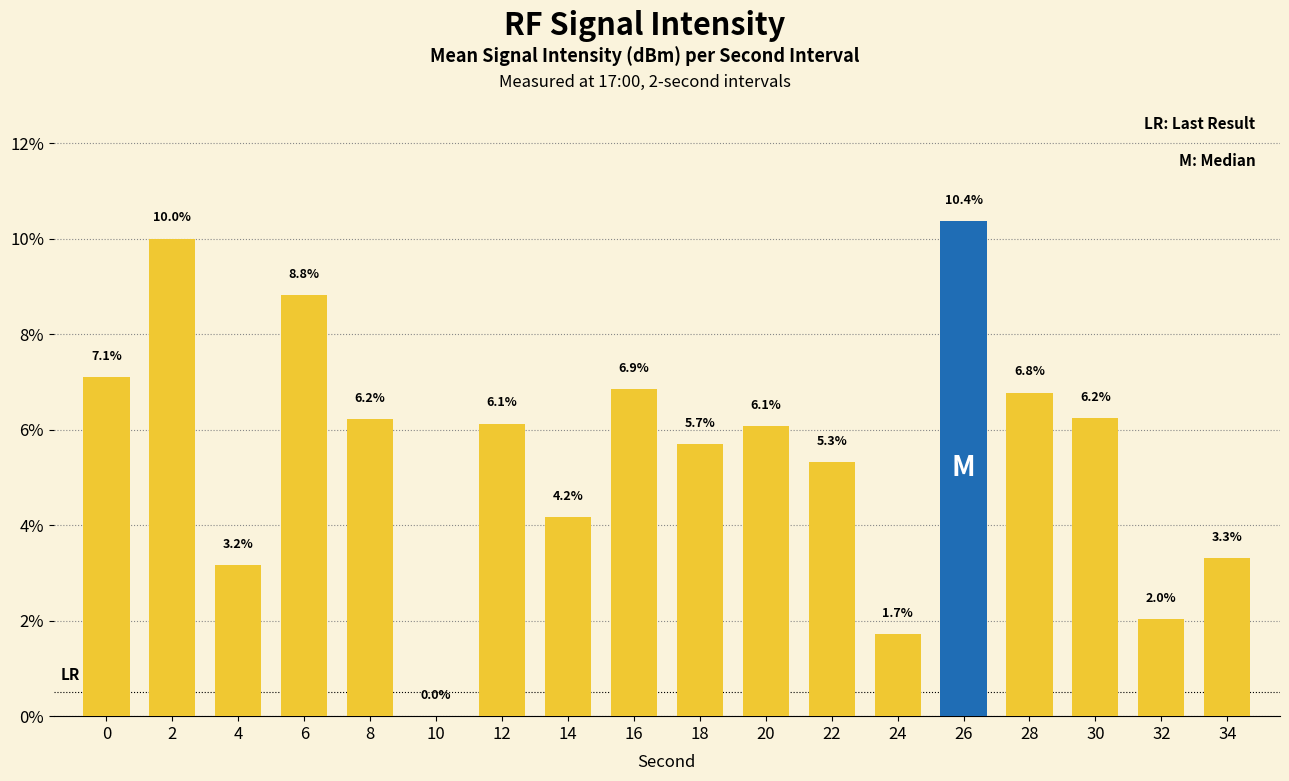

Reading right to left, what are all the values shown in this chart?

34=3.3	32=2.0	30=6.2	28=6.8	26=10.4	24=1.7	22=5.3	20=6.1	18=5.7	16=6.9	14=4.2	12=6.1	10=0.0	8=6.2	6=8.8	4=3.2	2=10.0	0=7.1